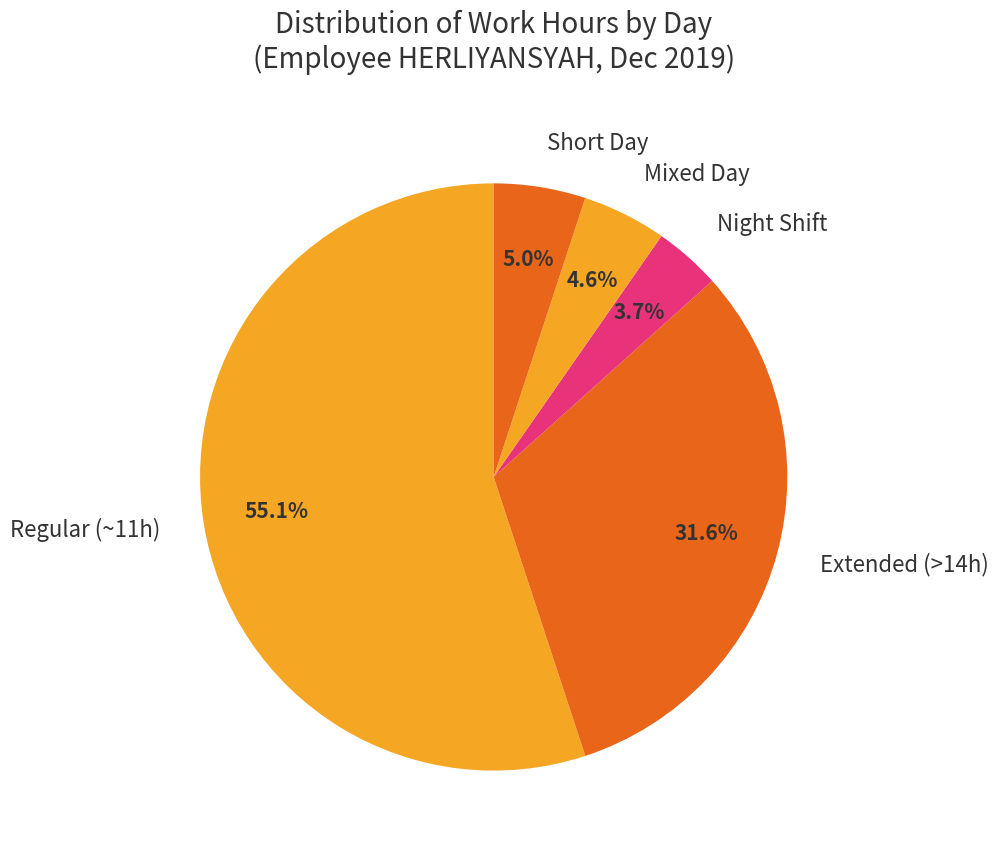

How many segments does this pie chart have?

5